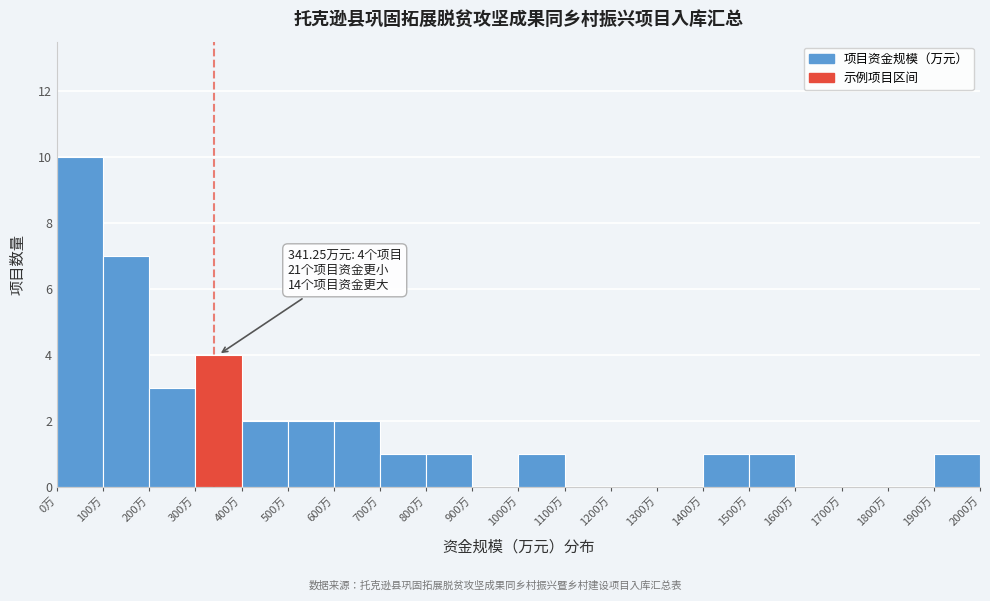

Over which range of the x-axis is the bar tallest?

0 to 100